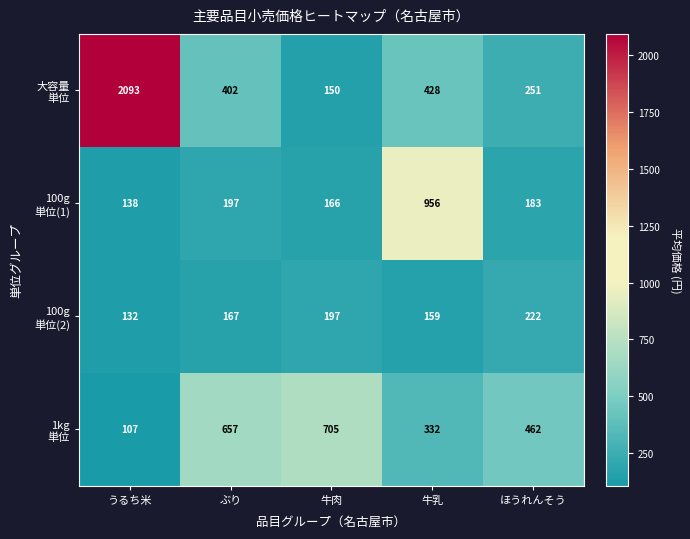

At which category is the sum across all series the highest?

うるち米